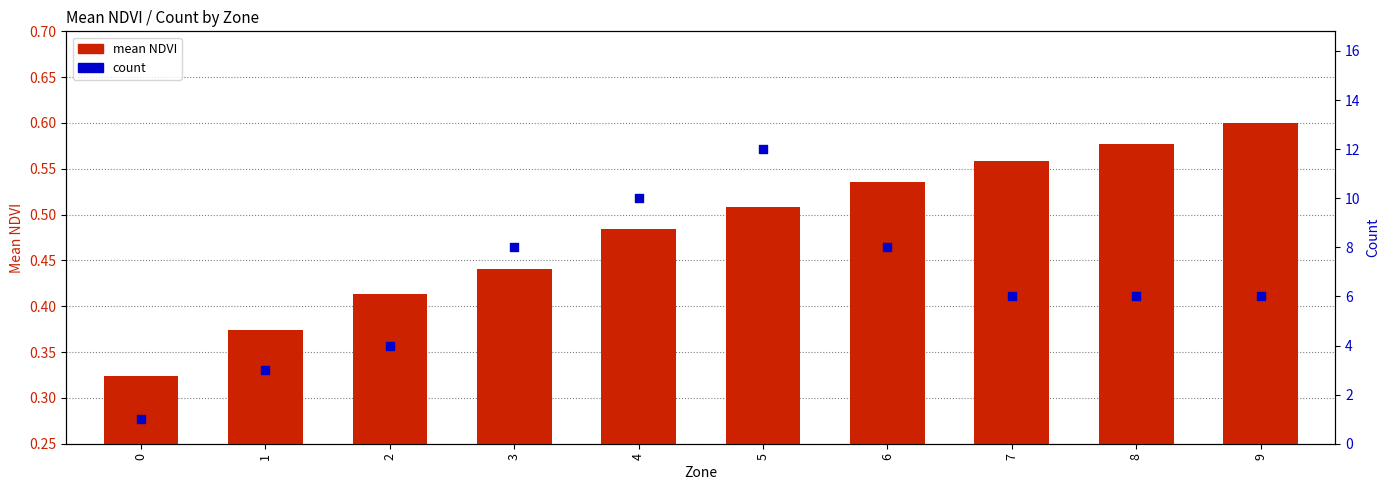

Which series has the largest total across all categories?

count